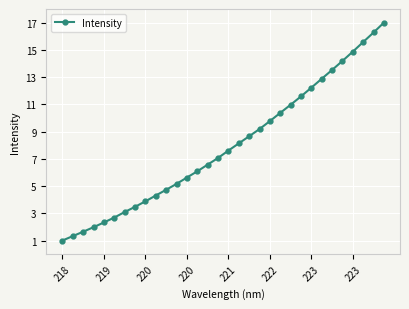

What is the maximum value shown in the chart?

17.0